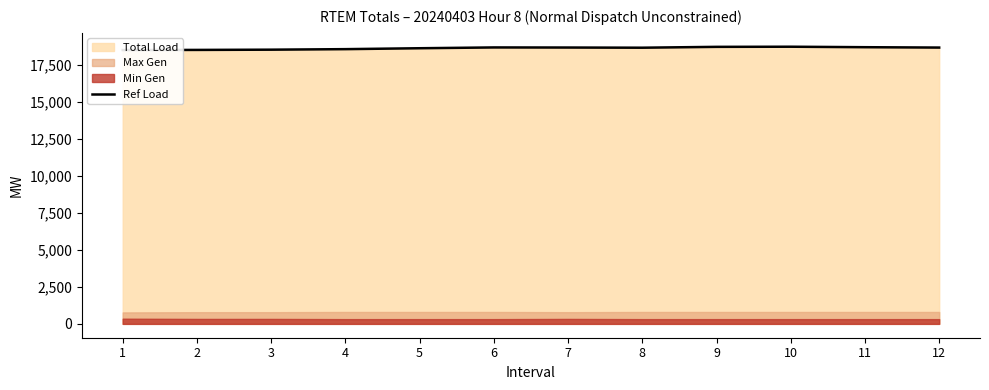

Where does the data first go above 18694?

6